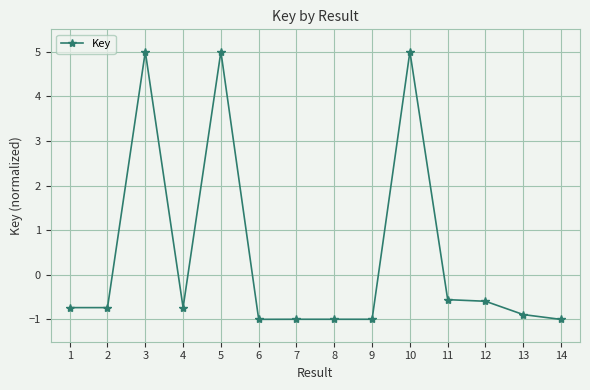

What is the change in value from 1 to 8?

-0.3